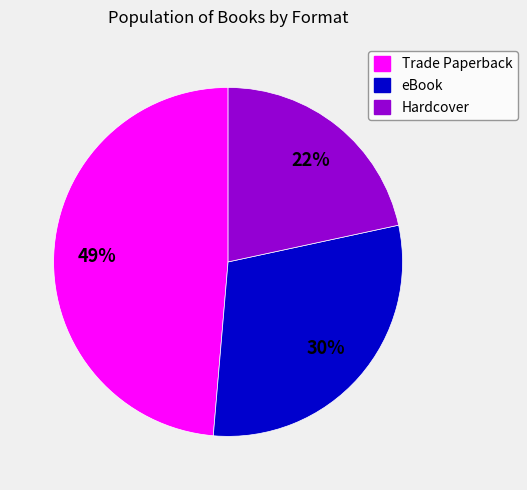

Which slice is the smallest?

Hardcover